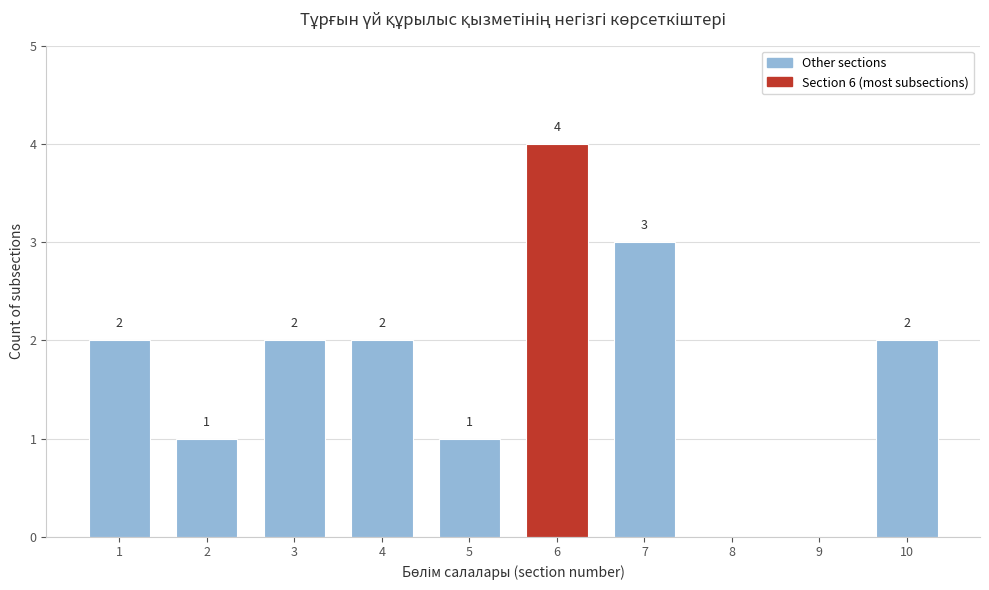

Reading left to right, list all the values displayed in this chart.

1=2	2=1	3=2	4=2	5=1	6=4	7=3	8=0	9=0	10=2